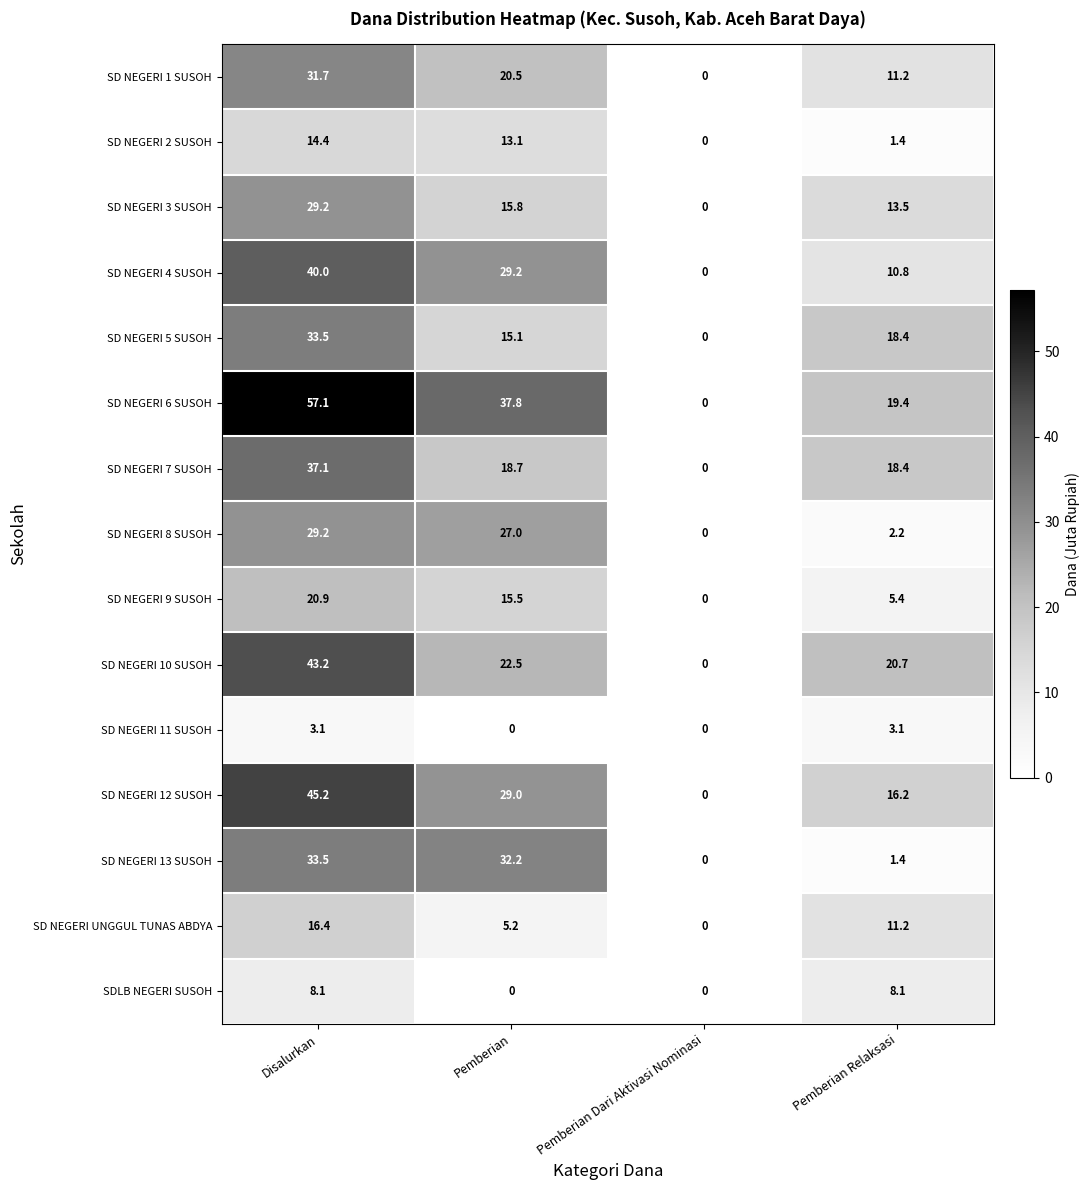

Between Pemberian and Pemberian Relaksasi, which series saw the biggest shift?

SD NEGERI 13 SUSOH